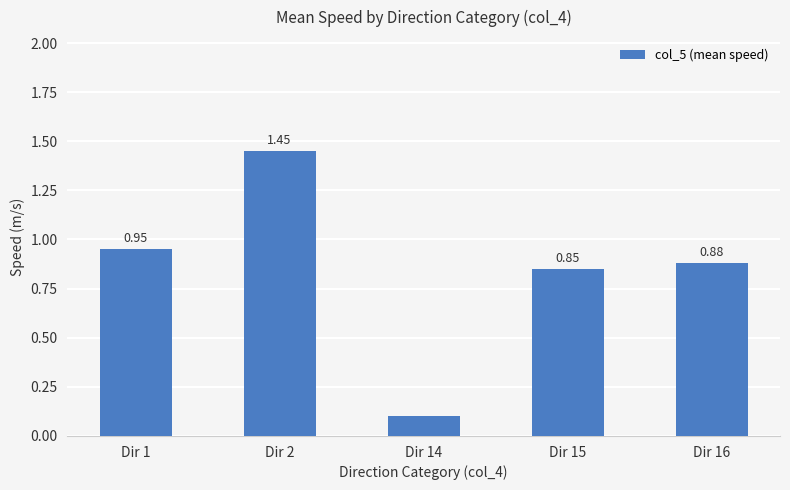

What is the sum of the values at Dir 15 and Dir 2?

2.3